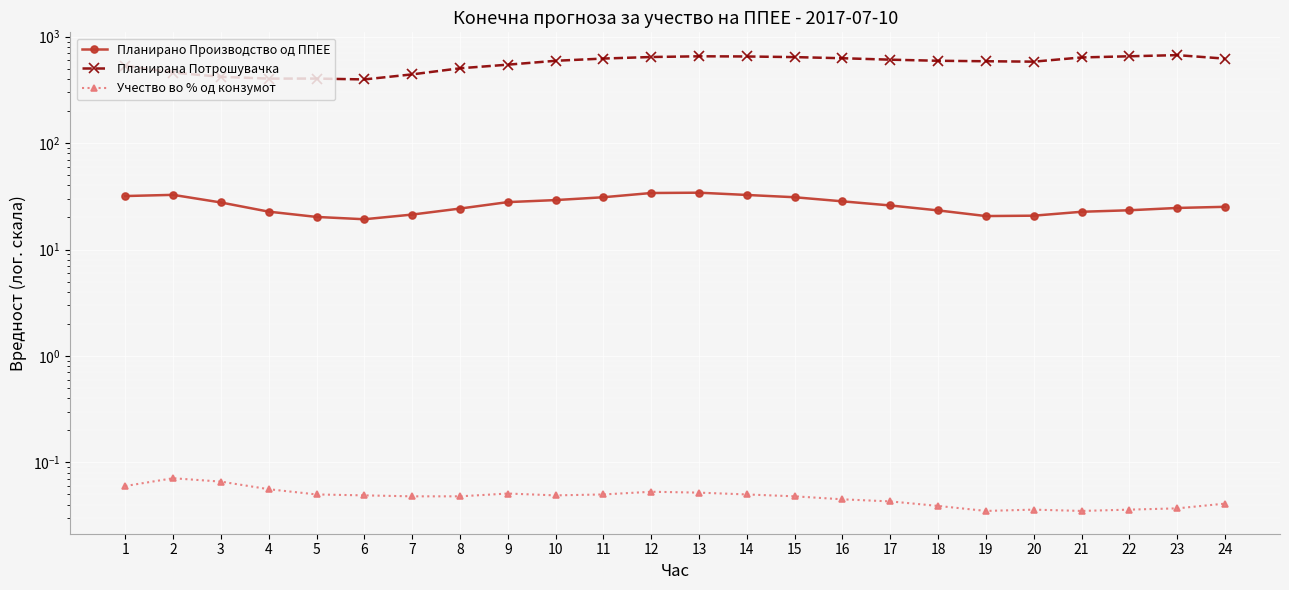

Where is Планирана Потрошувачка nearest to the value 533?

1